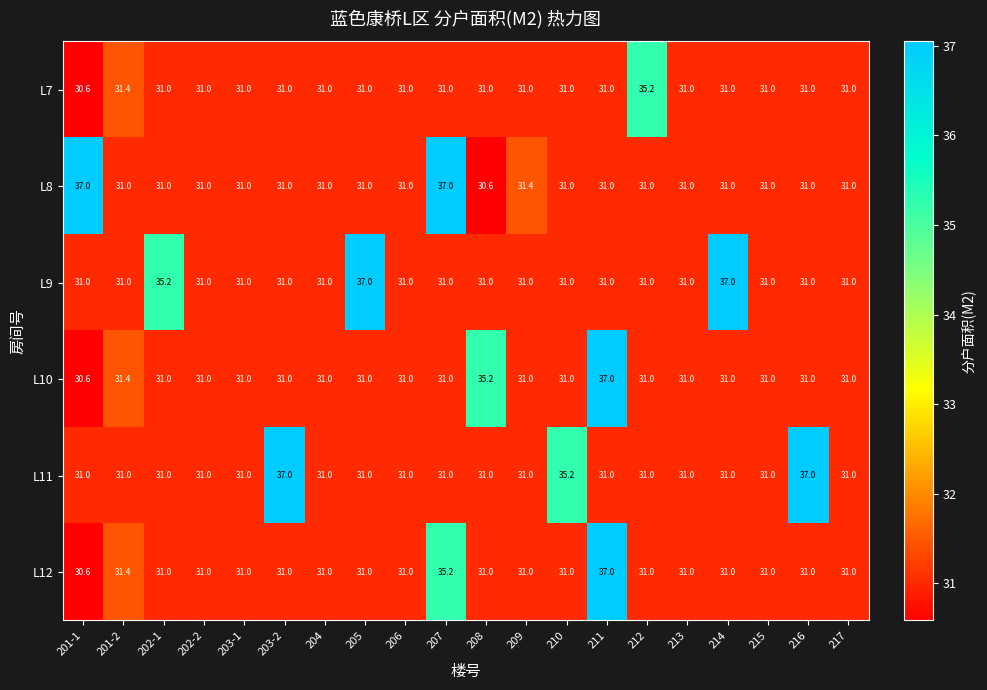

What is the difference between the second highest and second lowest values in the L7 series?

0.4